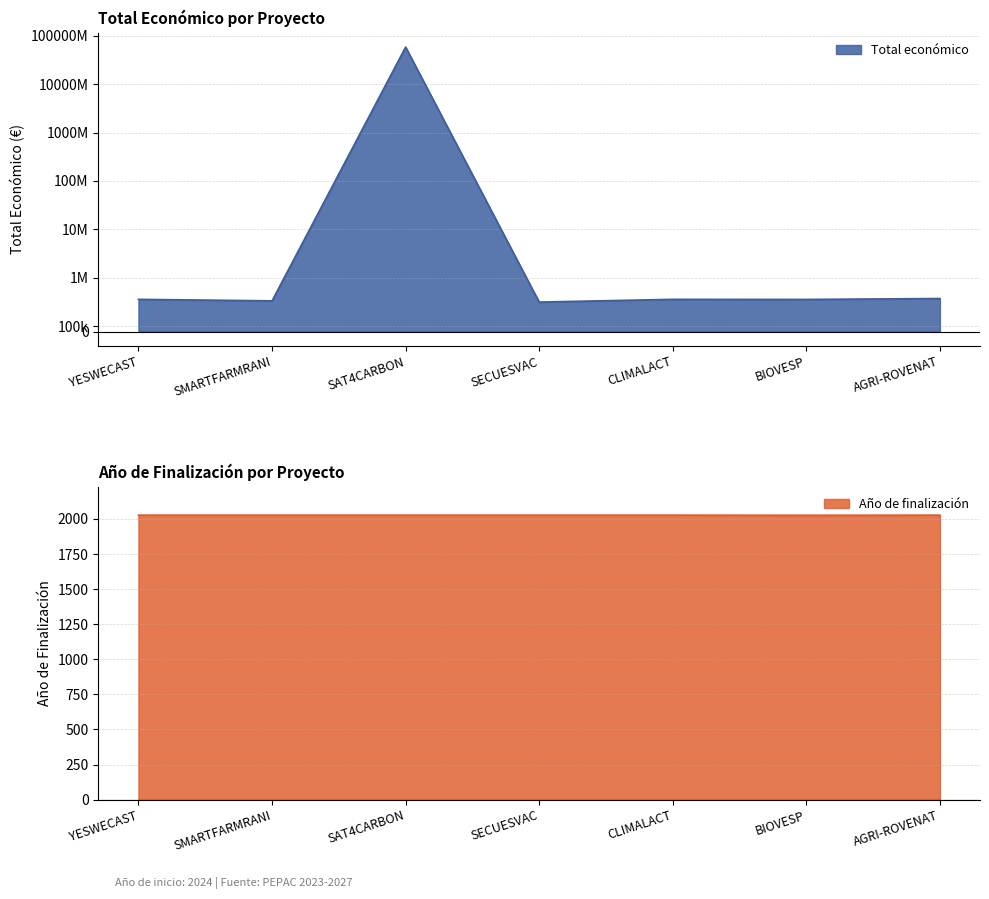

What is the difference between the Total económico values at SECUESVAC and YESWECAST?

50903